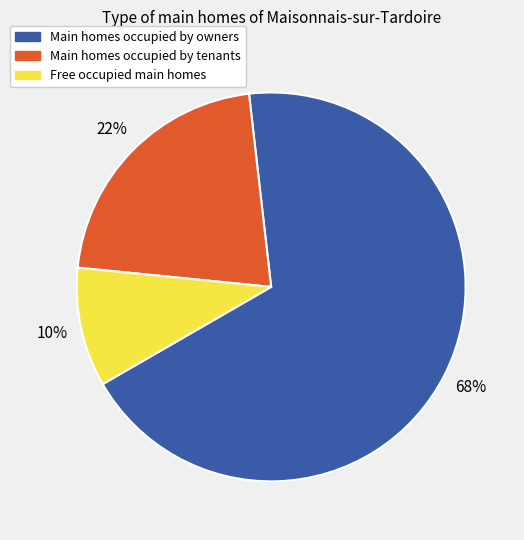

Count the number of slices in the pie.

3